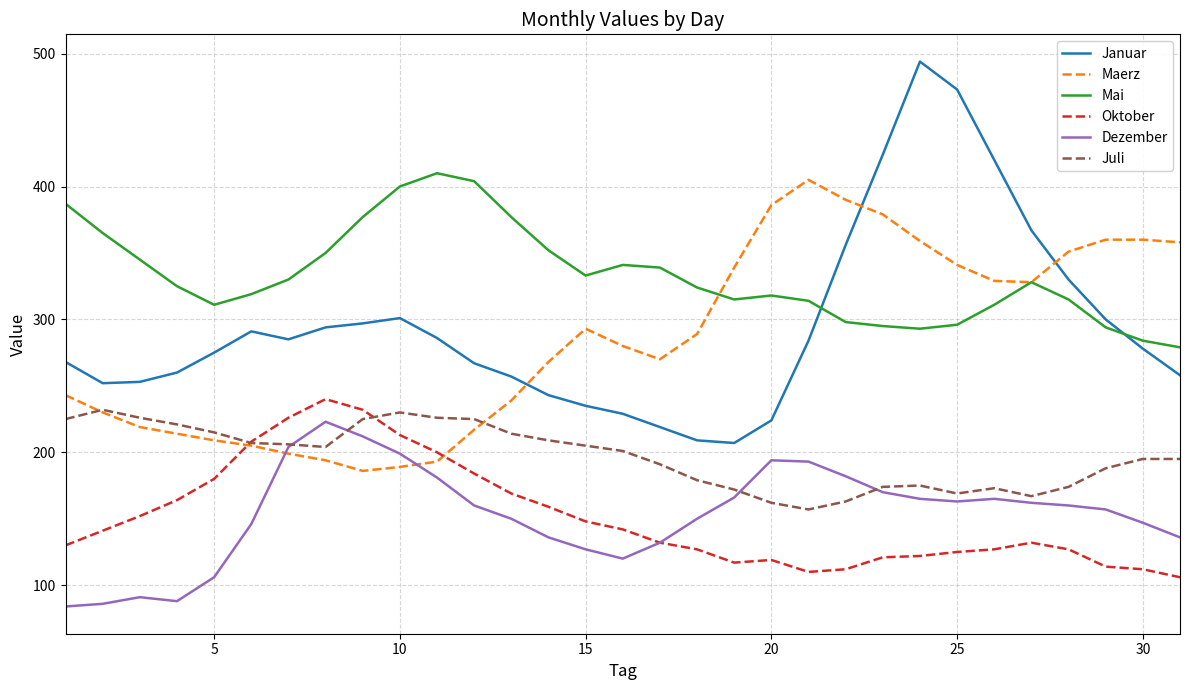

What is the minimum value shown in the chart?

84